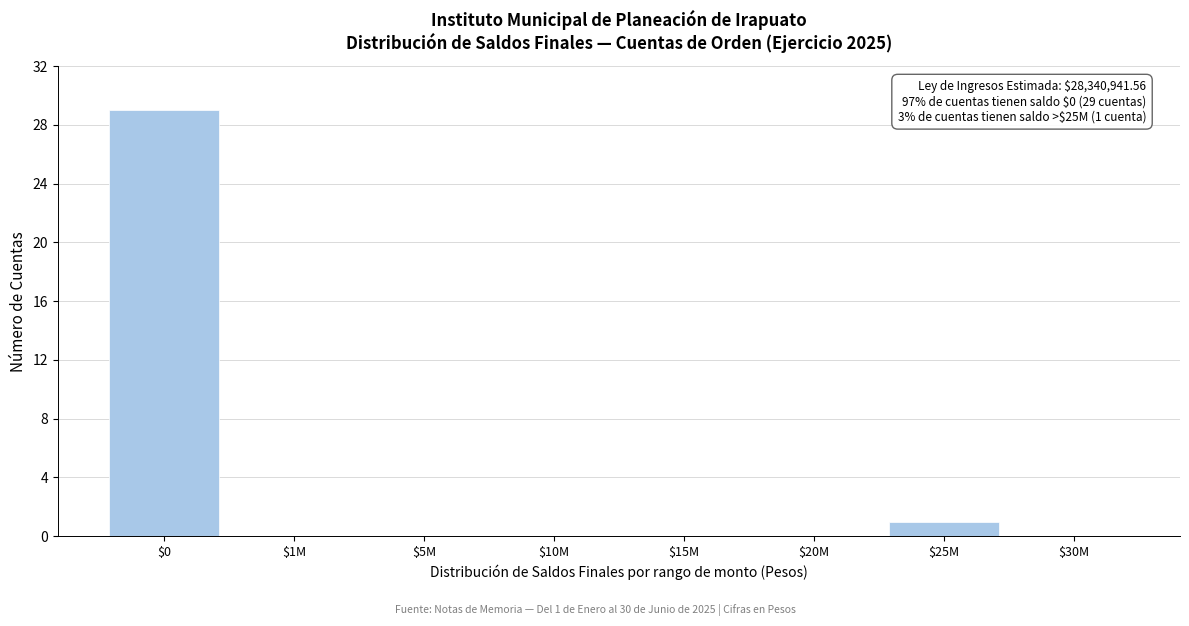

At which label is the value closest to 14?

$25M